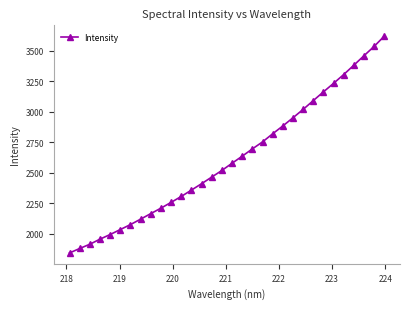

What is the greatest value displayed?

3620.7